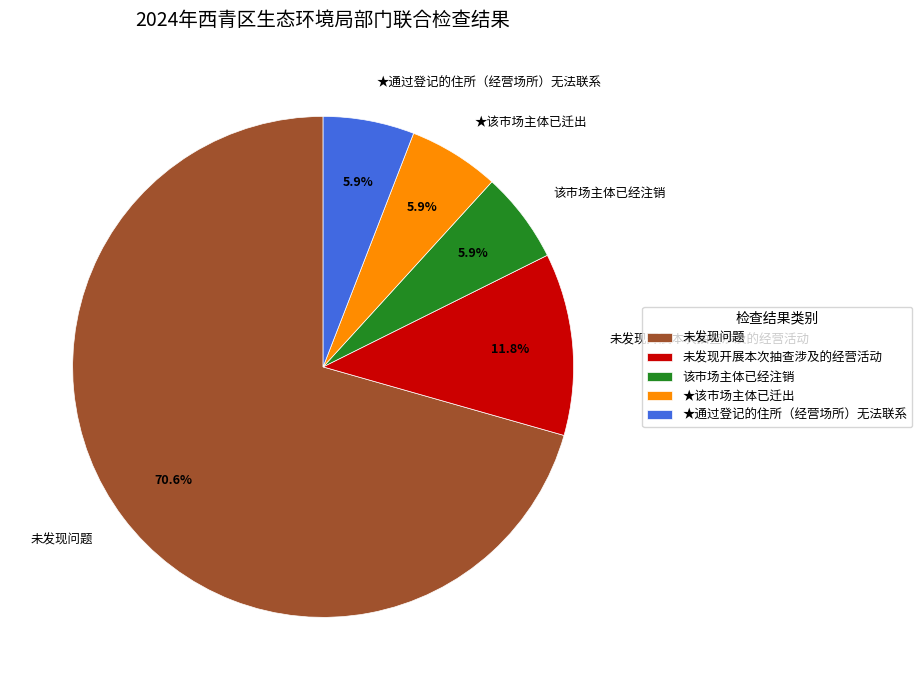

How many slices are in this pie chart?

5